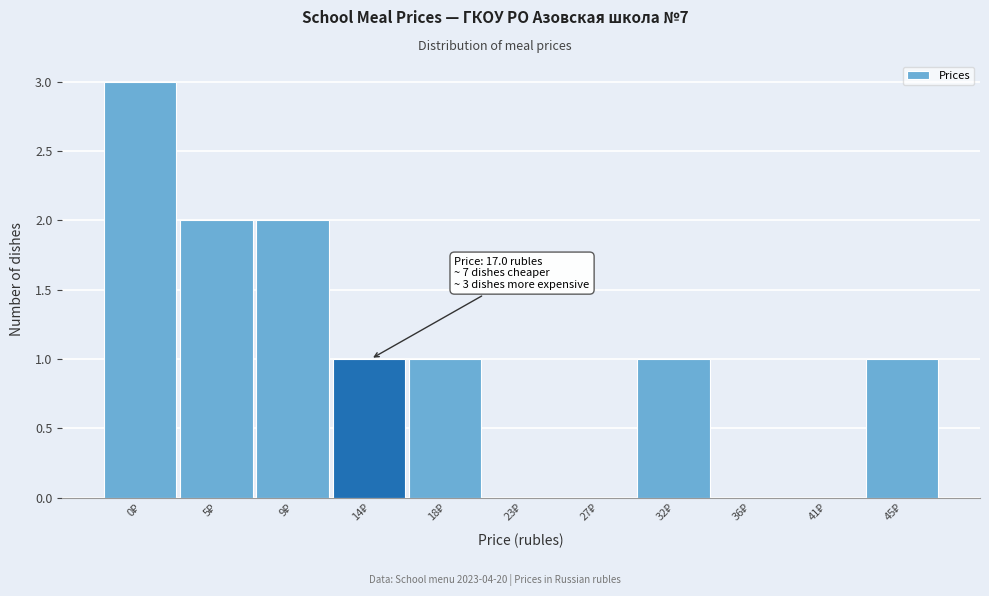

What is the sum of all values?

11